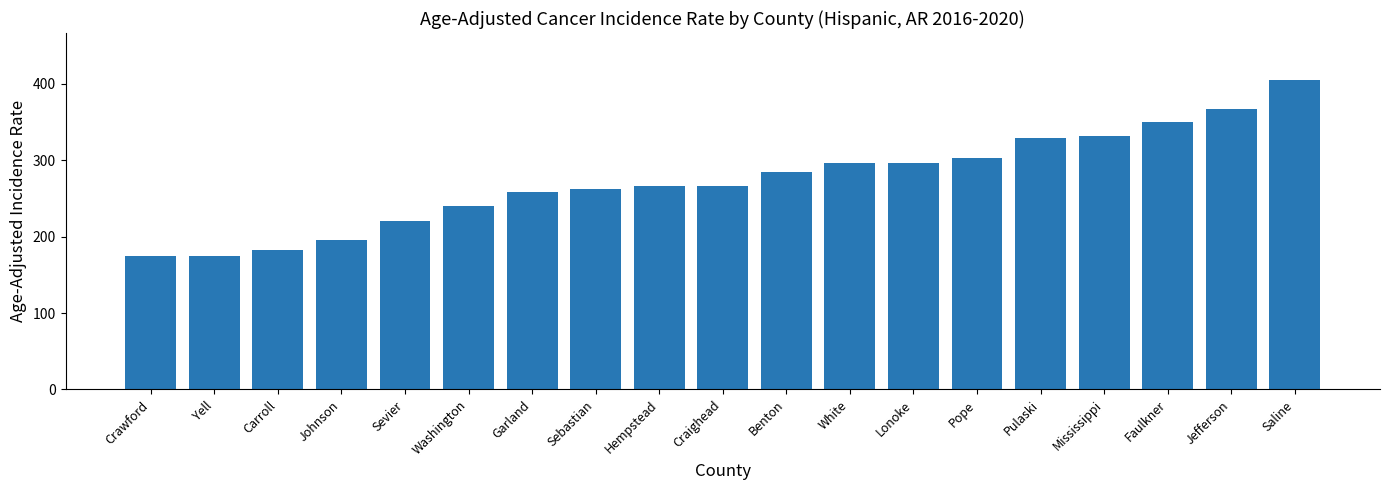

The value at Crawford is 174.3. True or false?

True